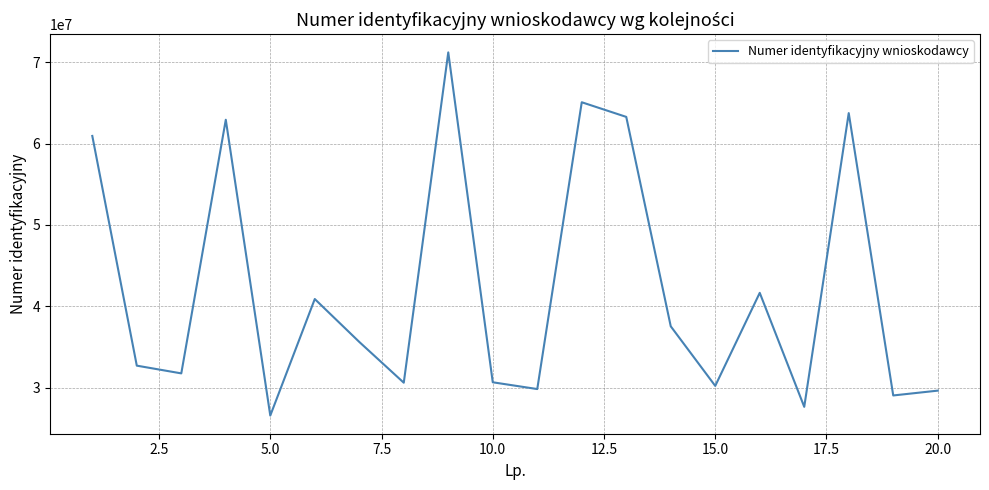

What is the difference between the maximum and minimum values?

44652087